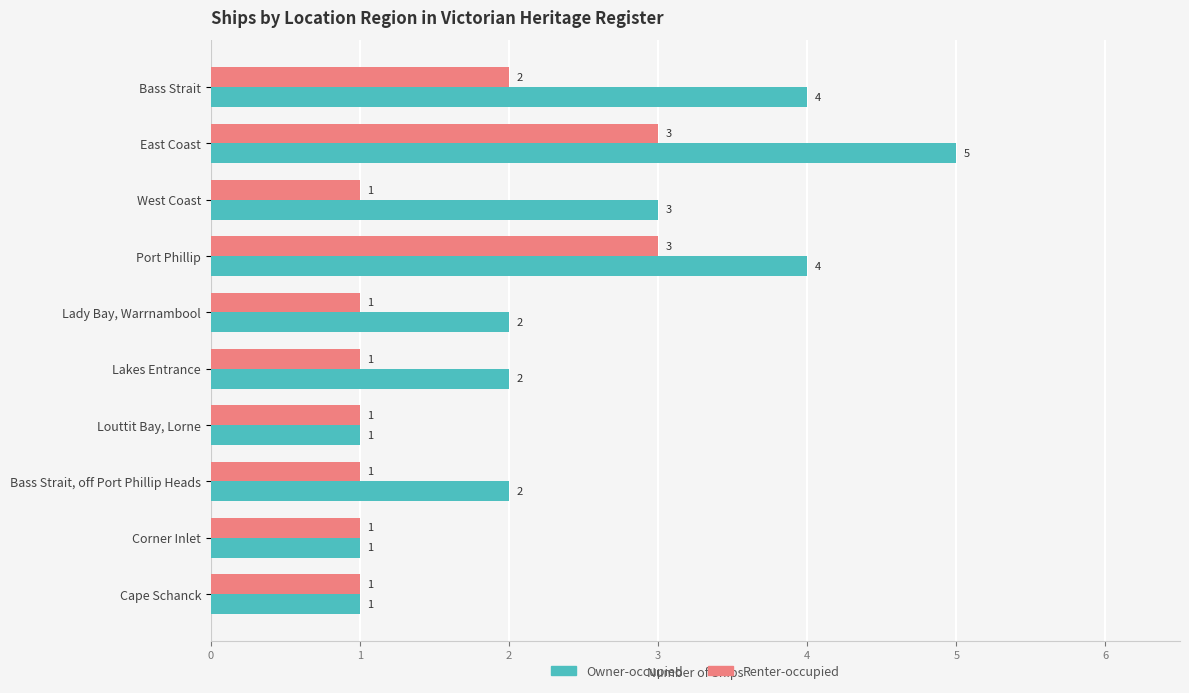

The Owner-occupied series shows 3 at Bass Strait, off Port Phillip Heads. True or false?

False